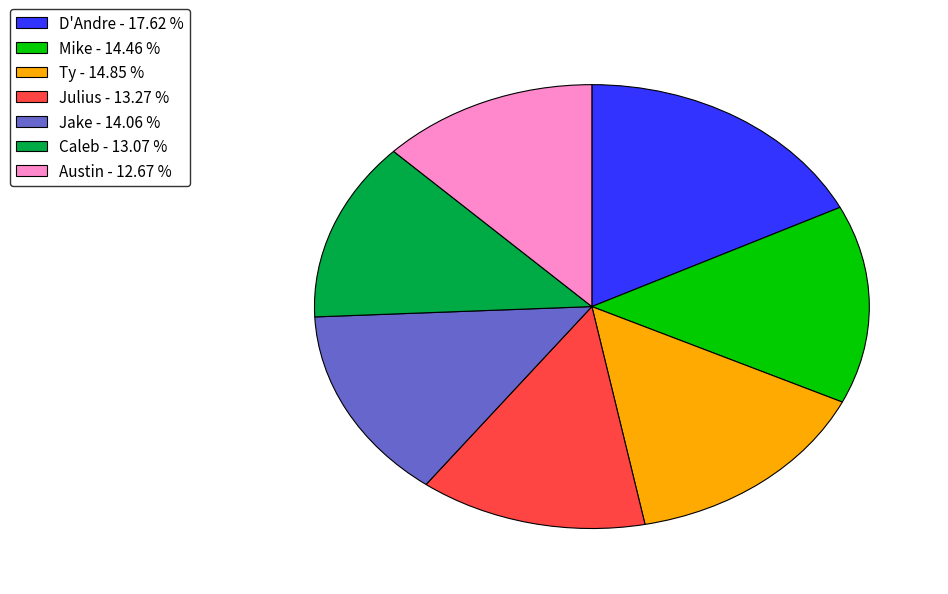

Which slice is the largest?

D'Andre